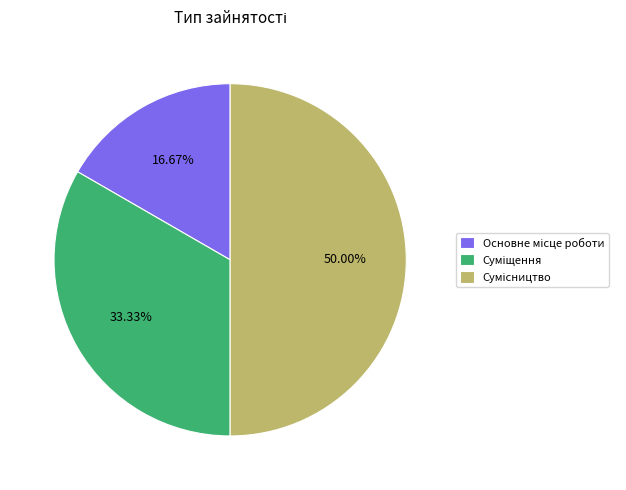

Combined, what portion of the pie is Основне місце роботи and Суміщення?

50.0%